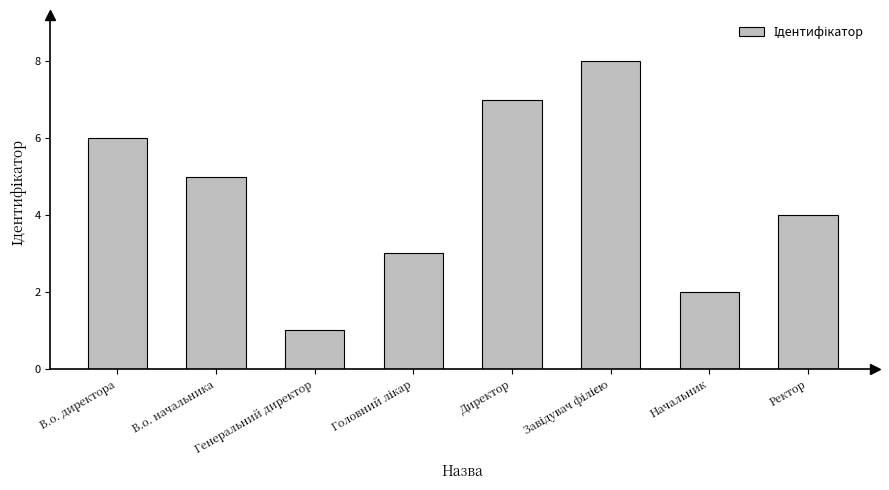

What position from the left is В.о. директора?

1